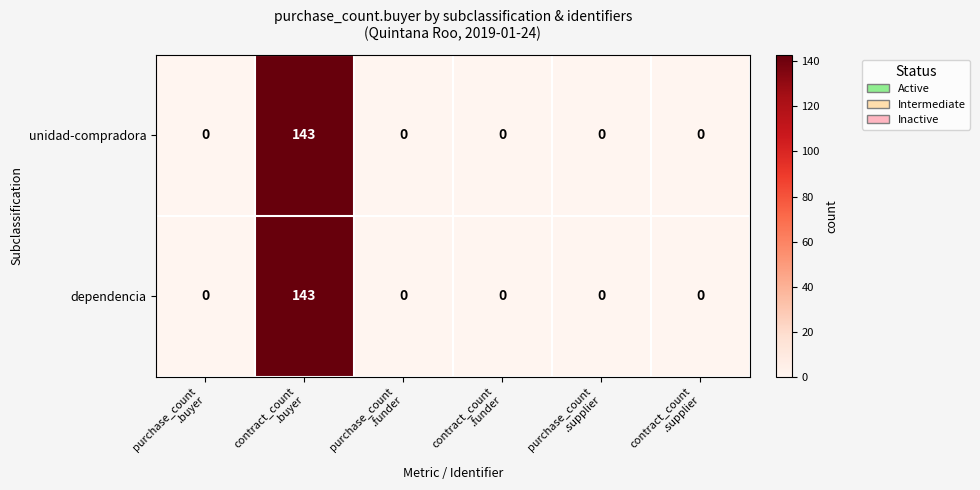

What is the total value across all series at contract_count
.buyer?

286